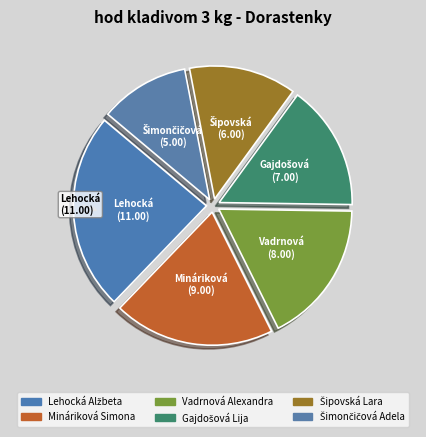

To the nearest percent, what is the average slice percentage?

17%